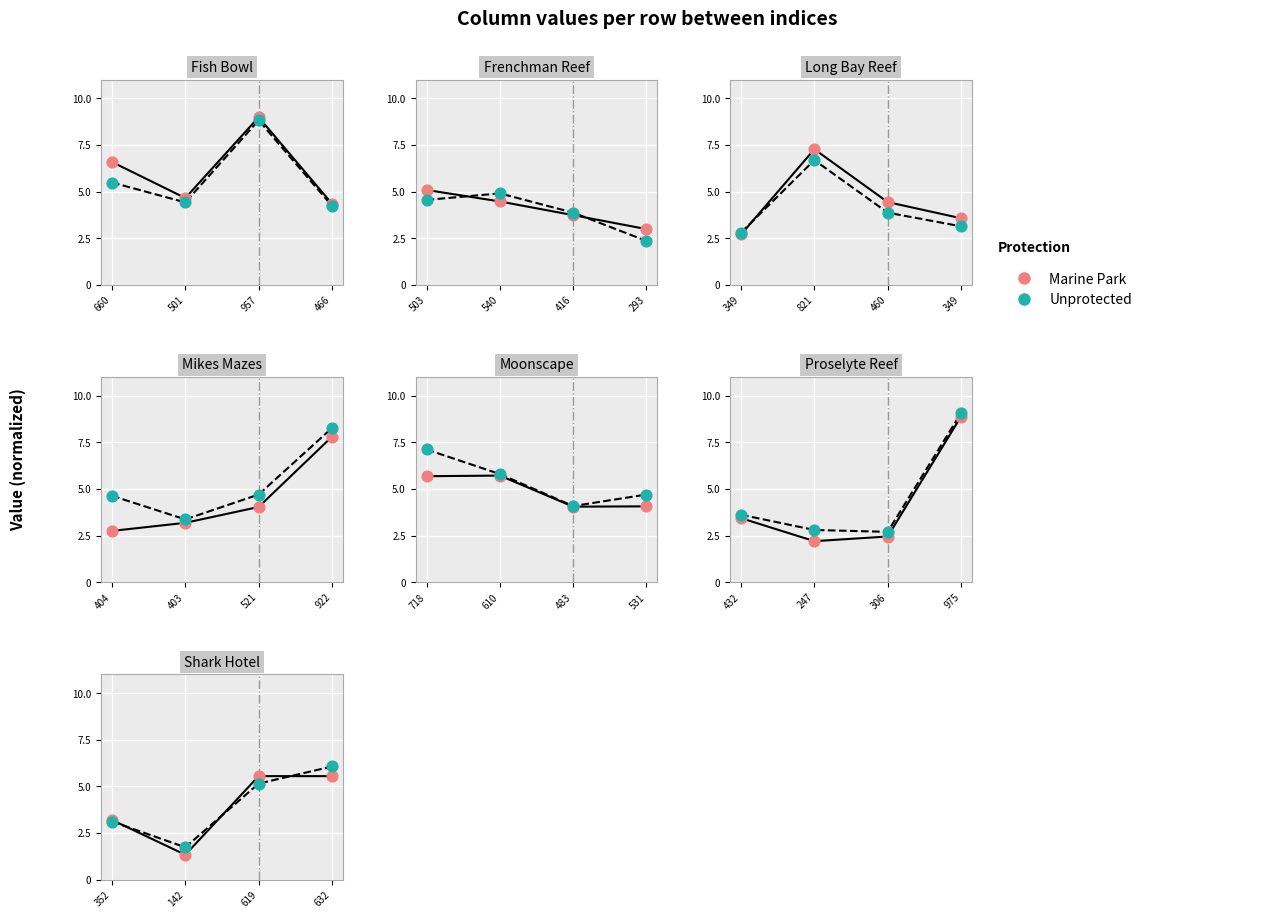

Which series contains the highest Y value?

Unprotected